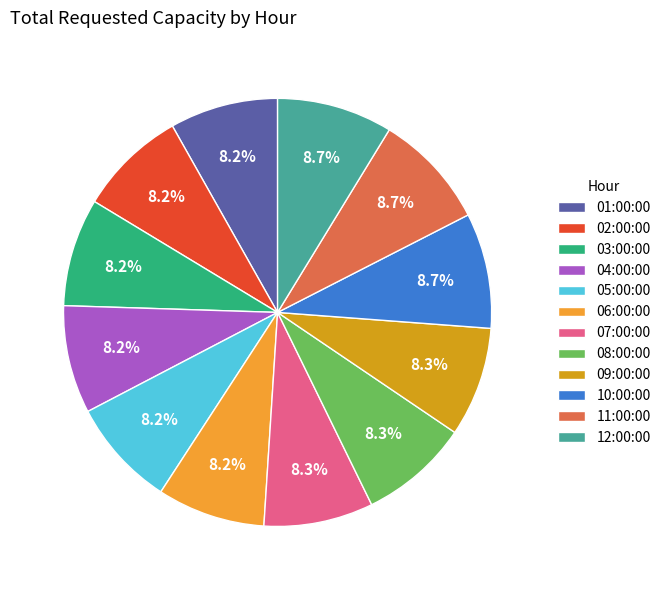

Does 10:00:00 represent more than half of the total?

No